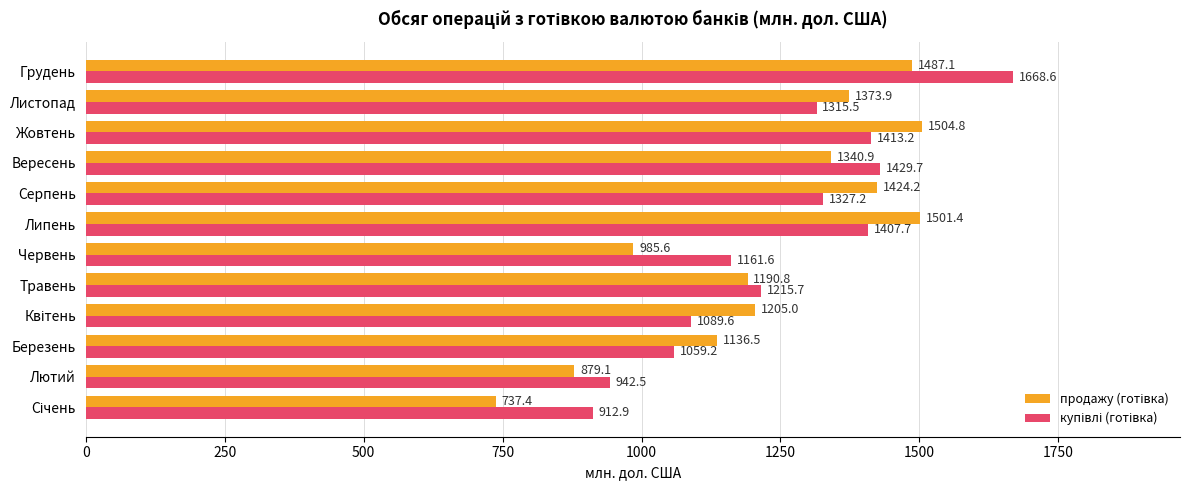

How many data points does each series have?

12